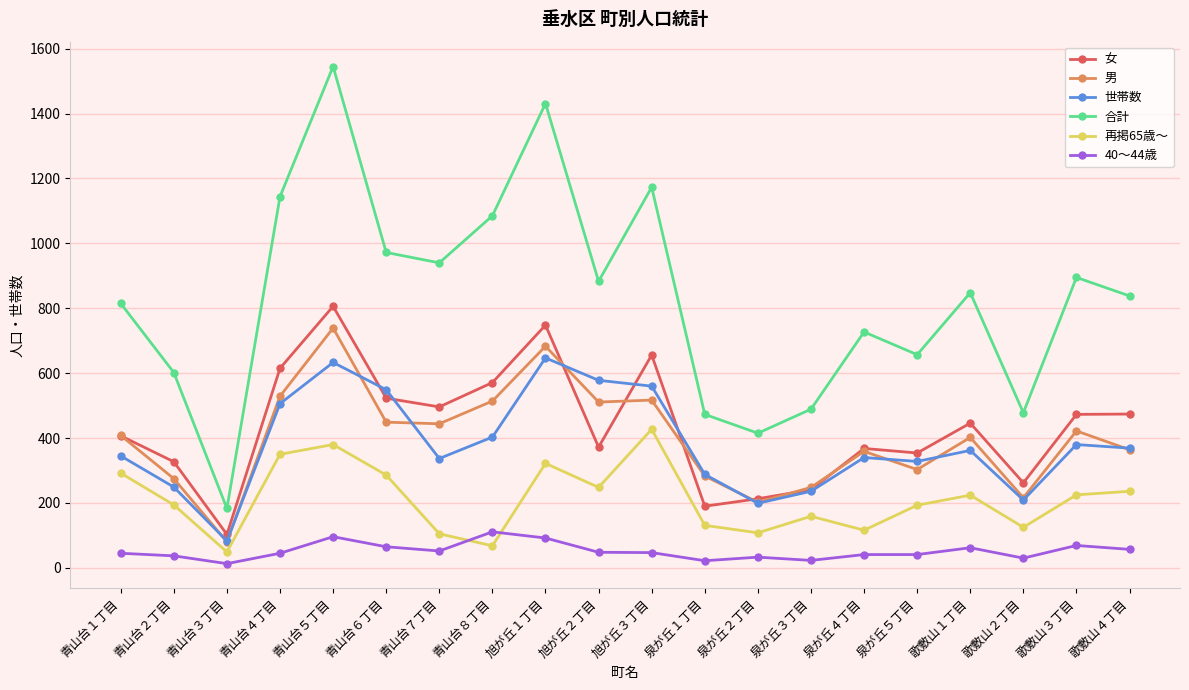

Which category has the highest value in the 世帯数 series?

旭が丘１丁目